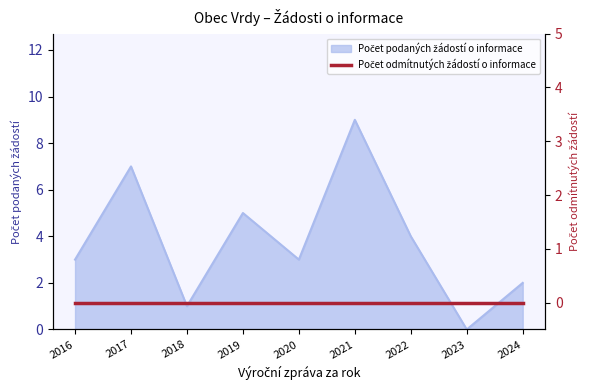

What is the sum of the values at 2017 and 2022?

11